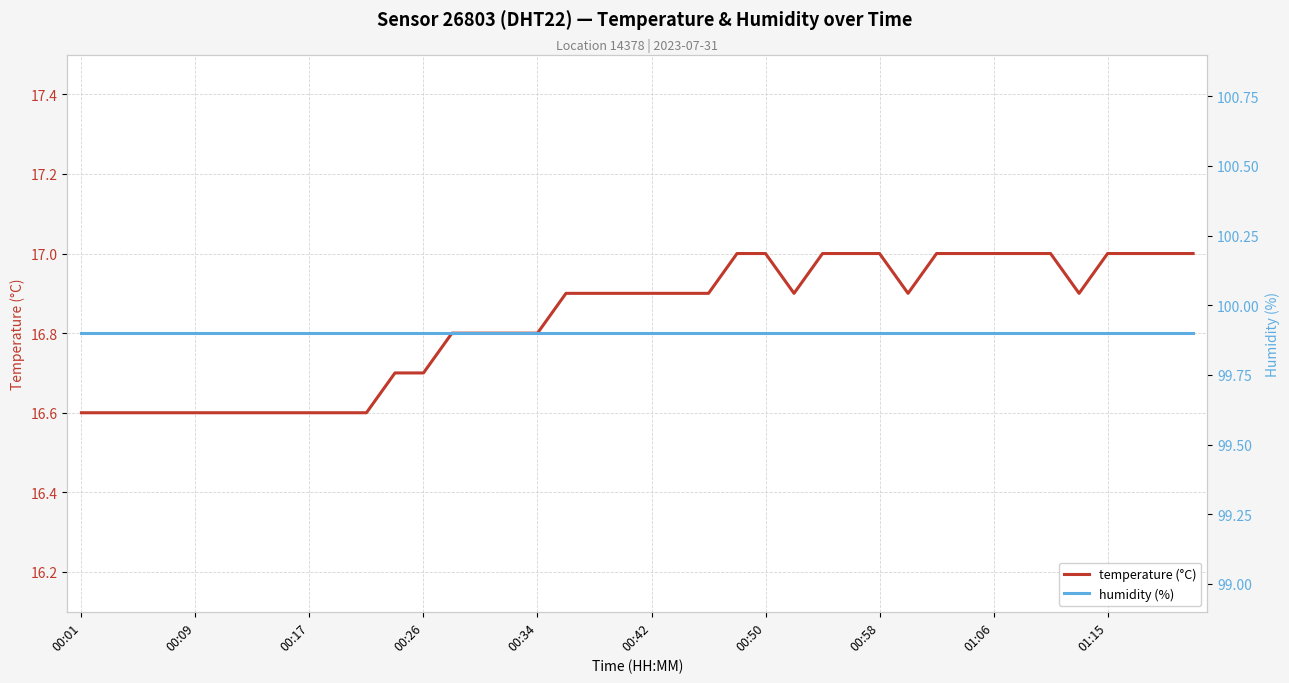

At how many categories does at least one series exceed 80?

40